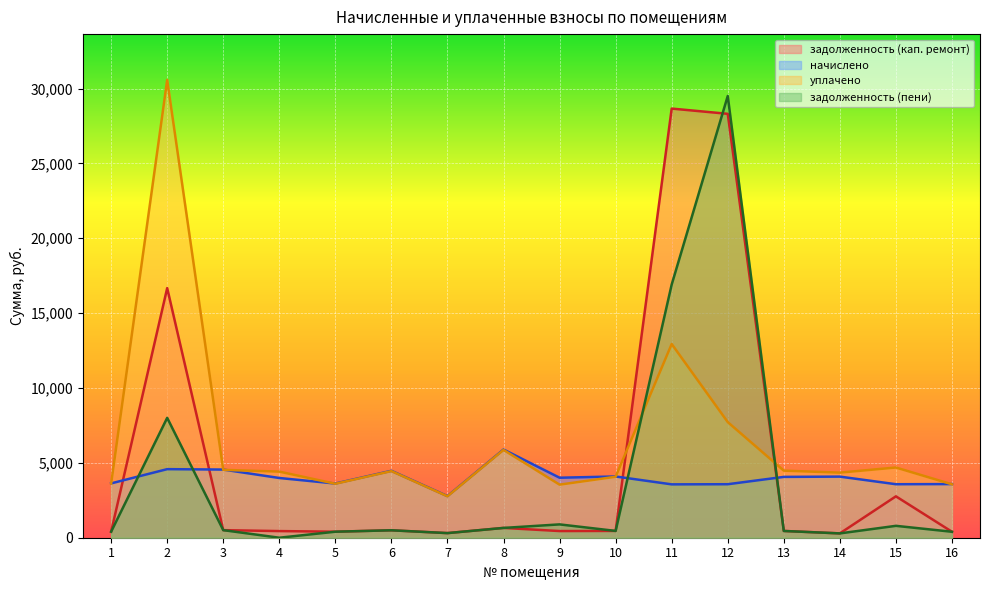

Does the chart display data point markers on the line(s)?

No